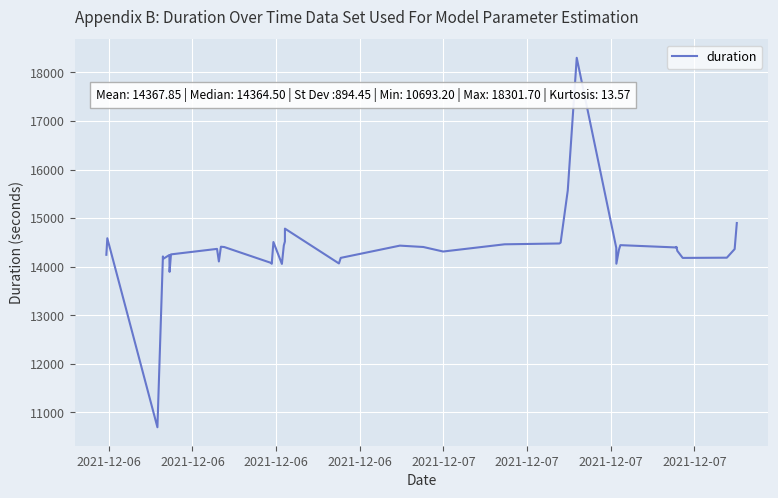

What is the minimum value shown in the chart?

10693.2